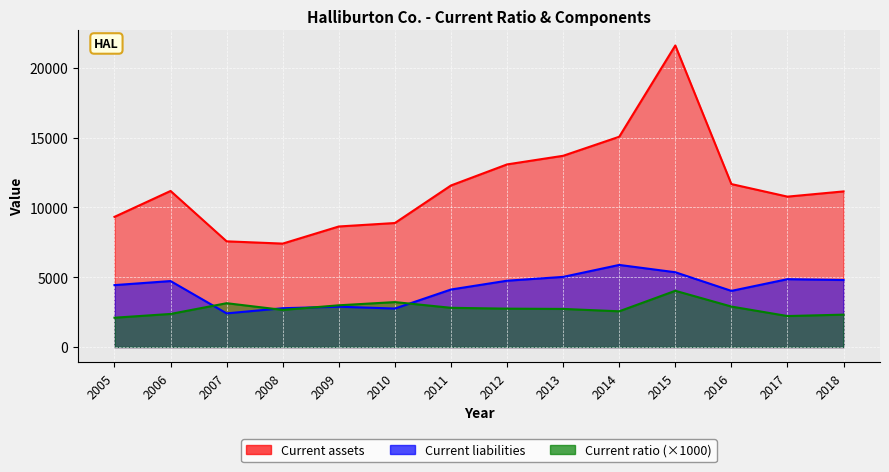

True or false: Current assets has a value of 13704.0 at 2013.

True